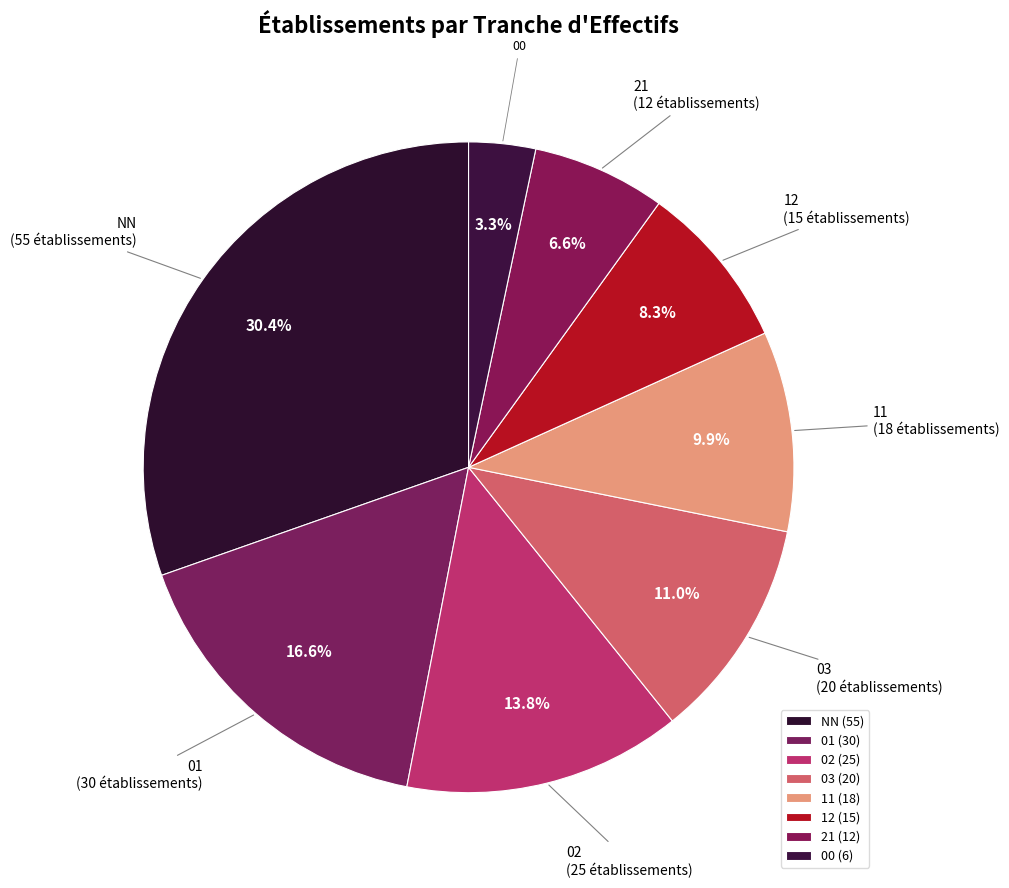

True or false: NN accounts for 30% of the total.

True